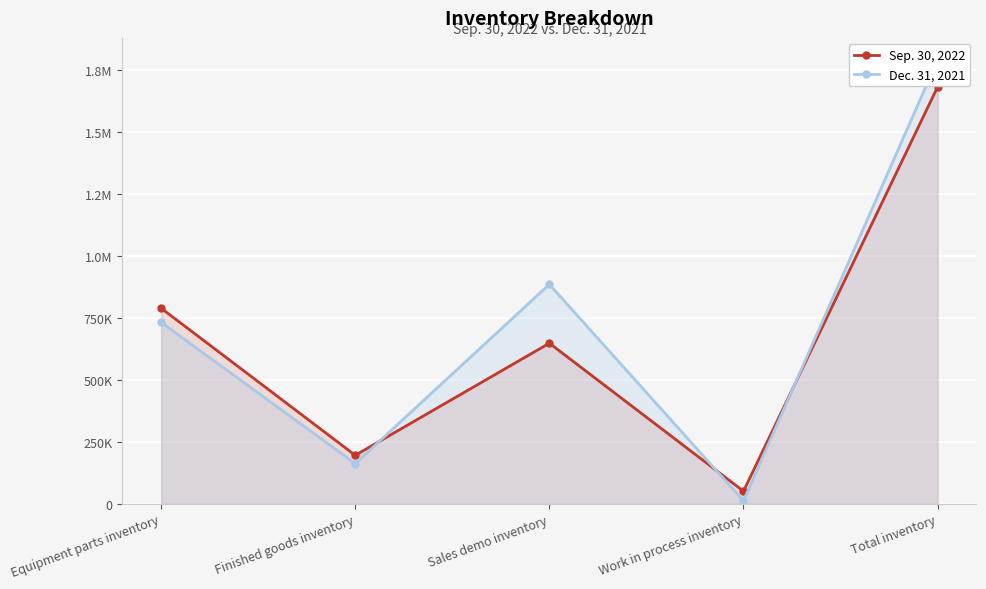

Is it true that Dec. 31, 2021 equals 220292 at Finished goods inventory?

False